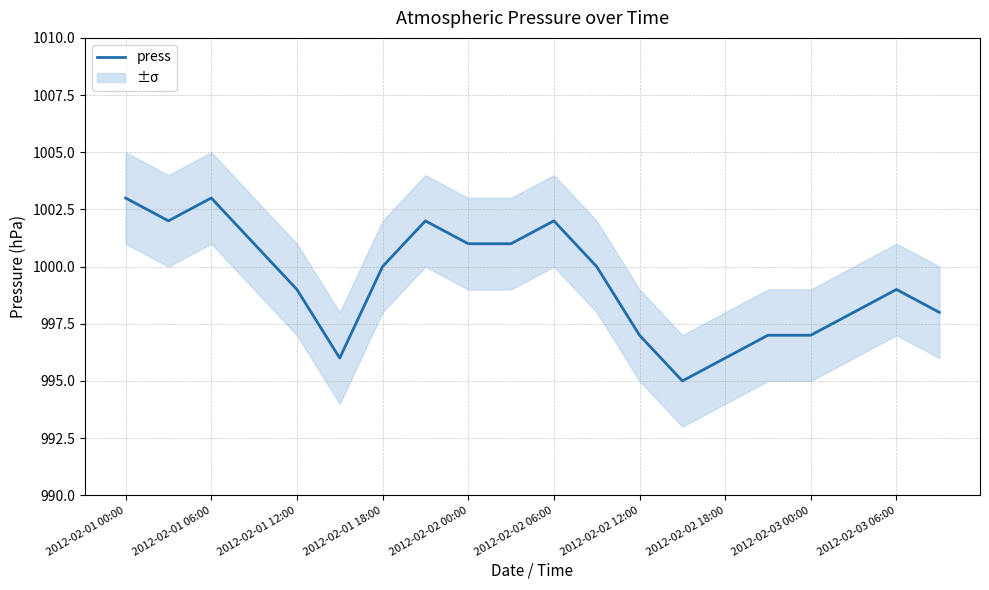

What is the highest value of the press series?

1003